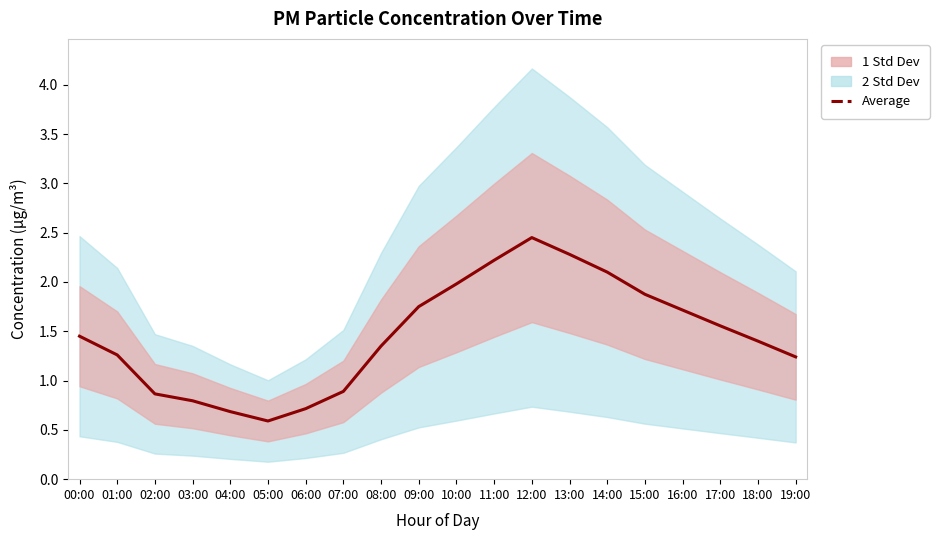

What position from the left is 04:00?

5